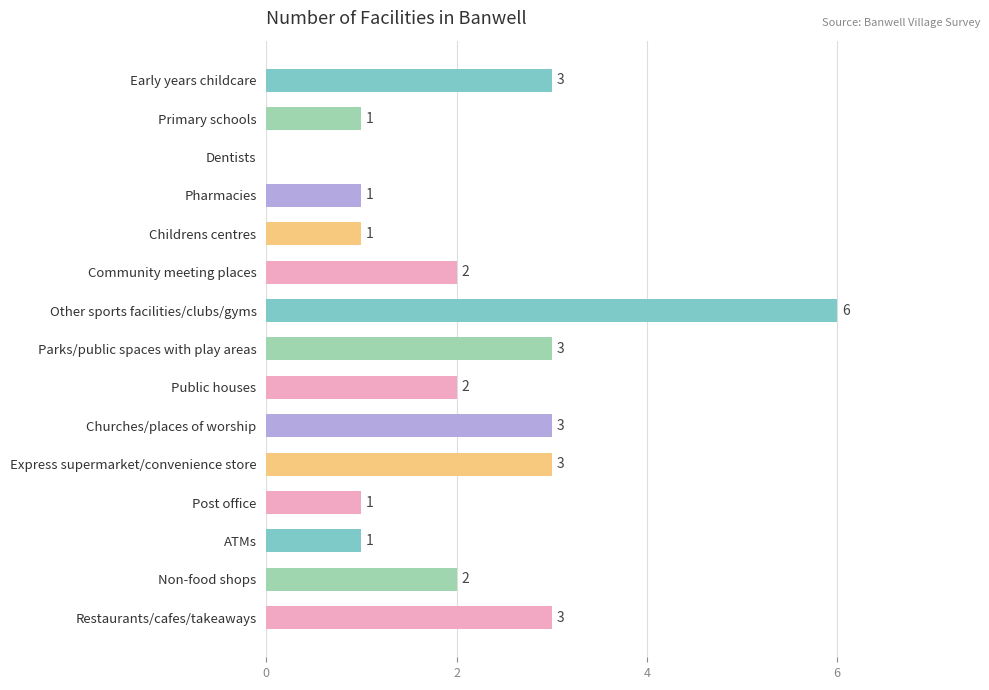

What is the sum of all values?

32